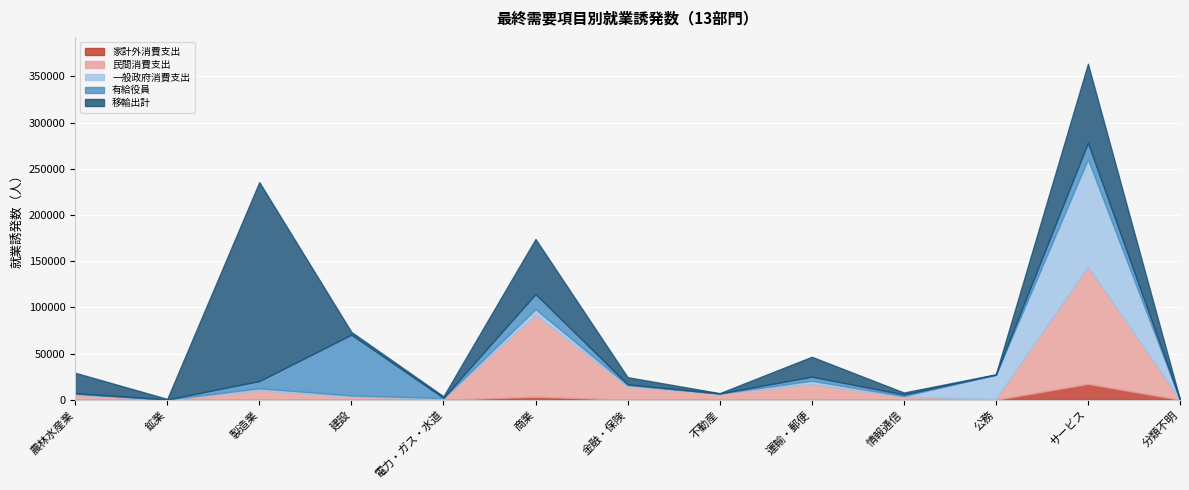

What is the total value across all series at 製造業?

235644.1